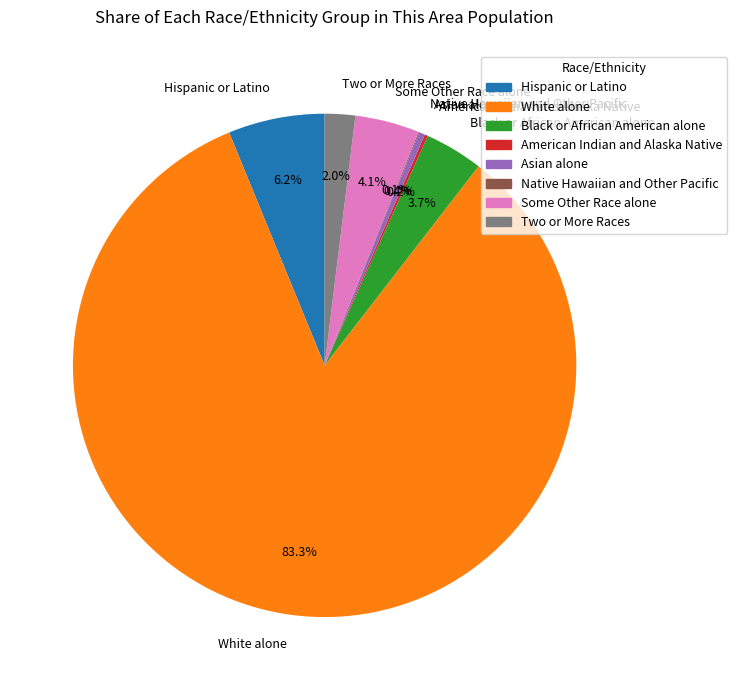

To the nearest percent, what is the combined percentage of White alone and Asian alone?

84%